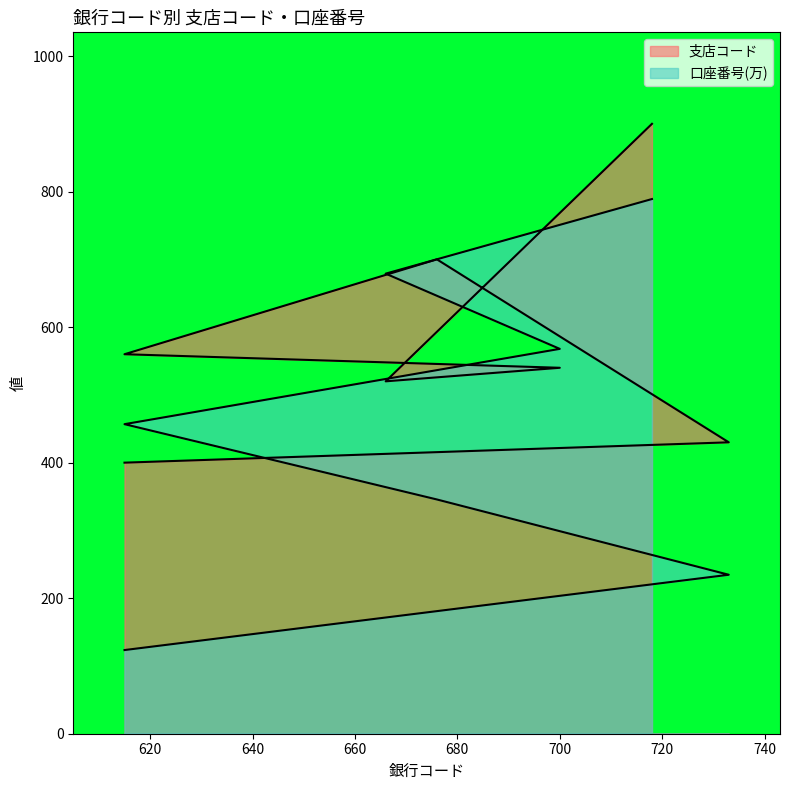

List the series in order of their peak value, highest first.

支店コード, 口座番号